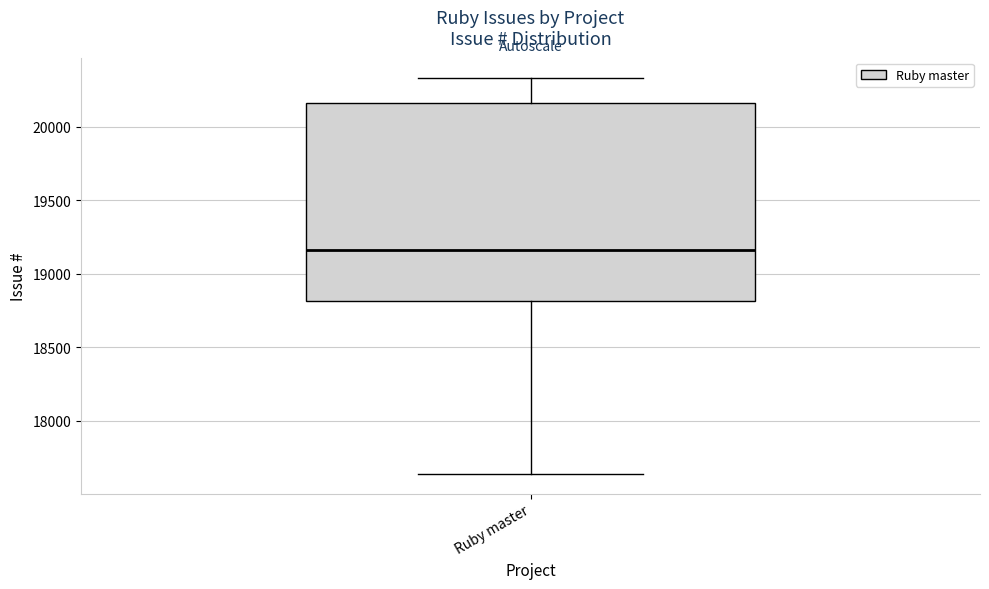

Where does the lower whisker of the box for Ruby master end on the y-axis? The values are not printed on the chart, so give them approximately, as read against the axis.

17650